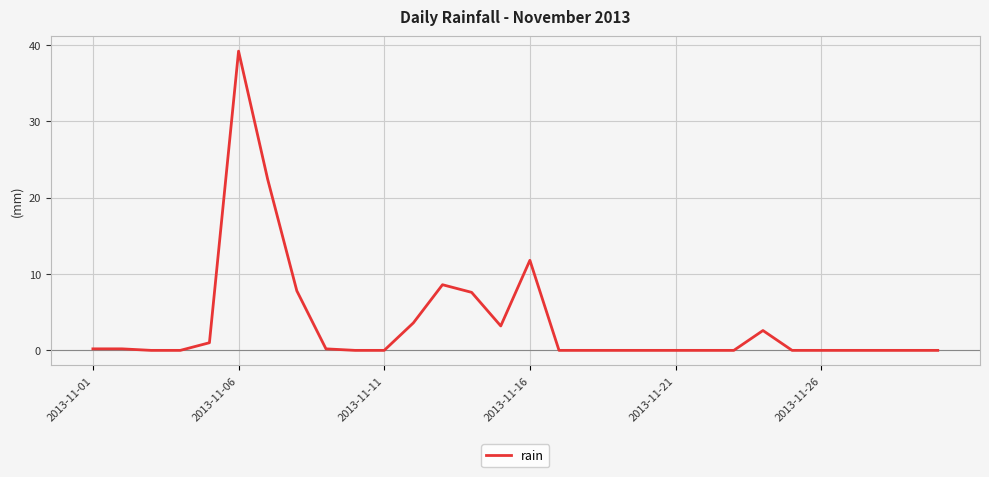

What is the difference between the maximum and minimum values?

39.2